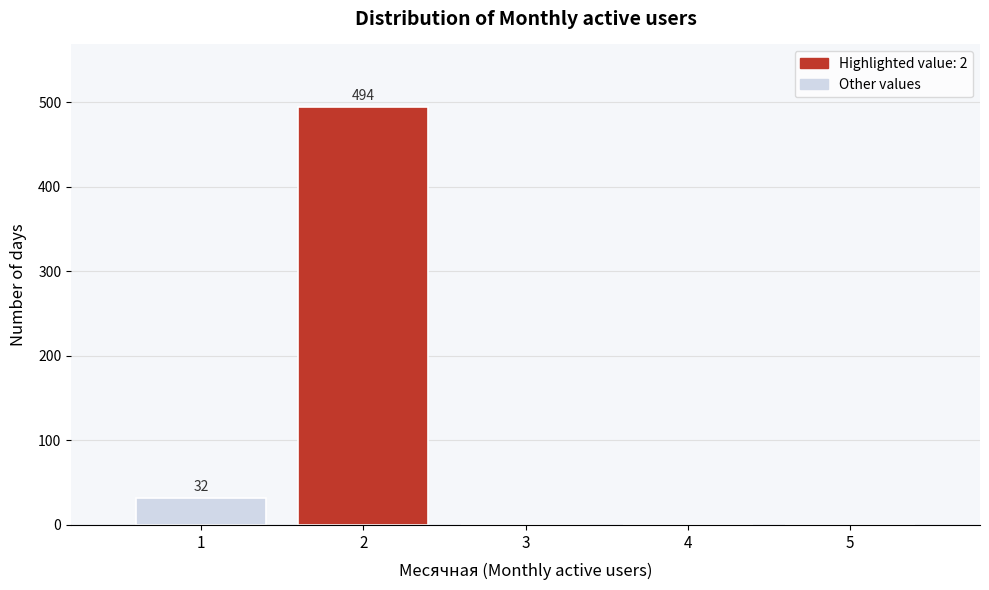

Over which range of the x-axis is the bar tallest?

1.5 to 2.5